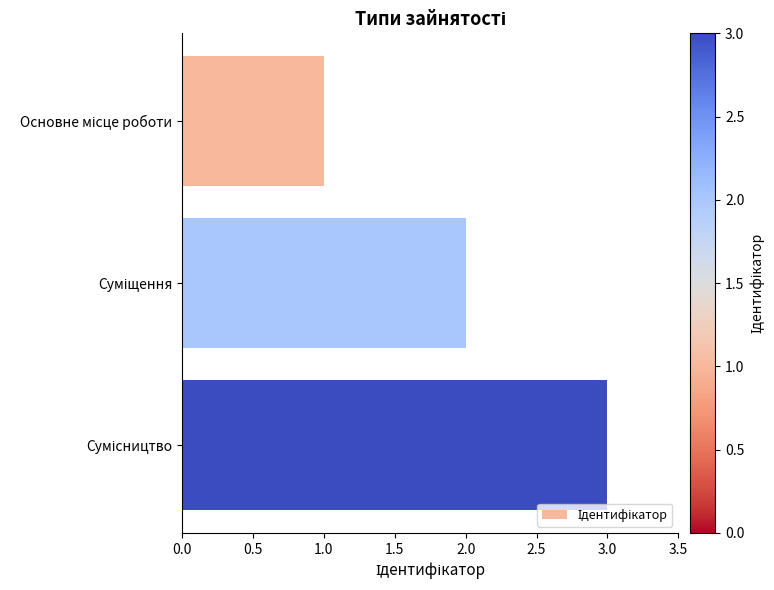

What is the greatest value displayed?

3